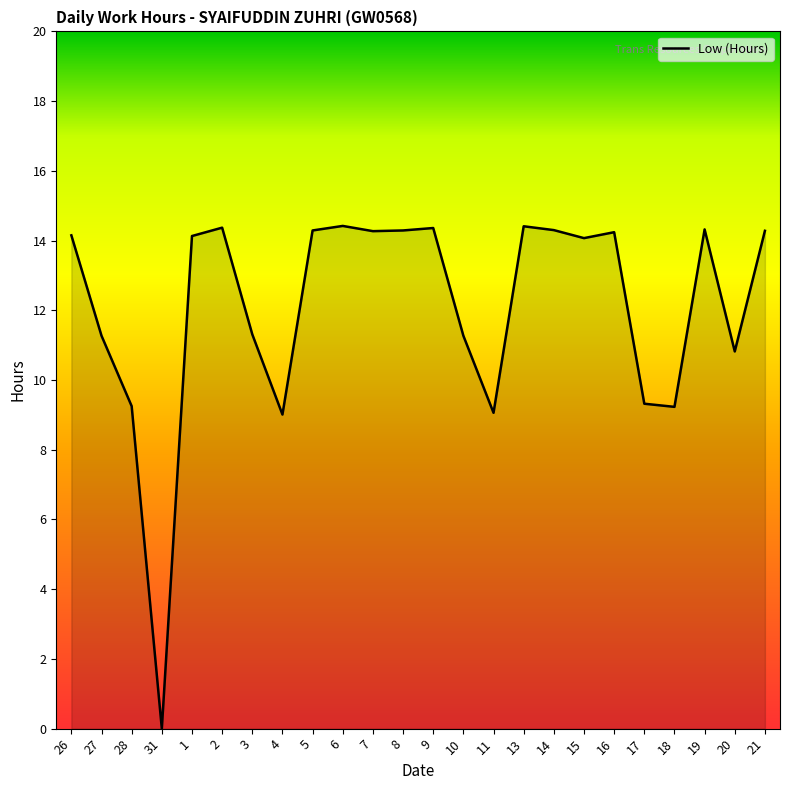

True or false: the data has more than 2 interior local peaks.

True